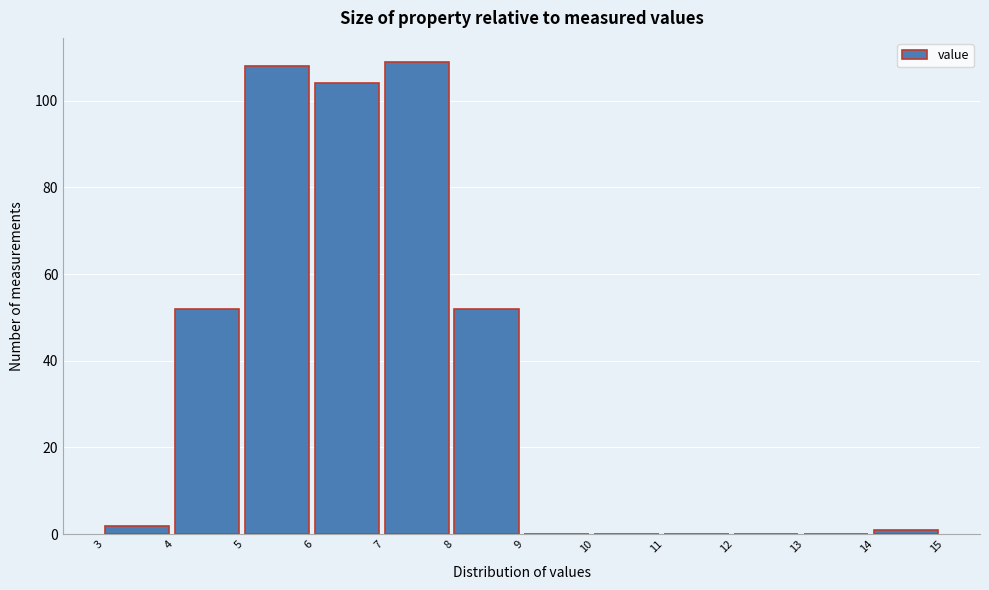

Reading left to right, transcribe this chart: for each bar, give the range it covers on the x-axis and its height. The values are not printed on the chart, so give them approximately, as read against the axis.

3 to 4: 2
4 to 5: 52
5 to 6: 108
6 to 7: 104
7 to 8: 110
8 to 9: 52
9 to 10: 0
10 to 11: 0
11 to 12: 0
12 to 13: 0
13 to 14: 0
14 to 15: under 2